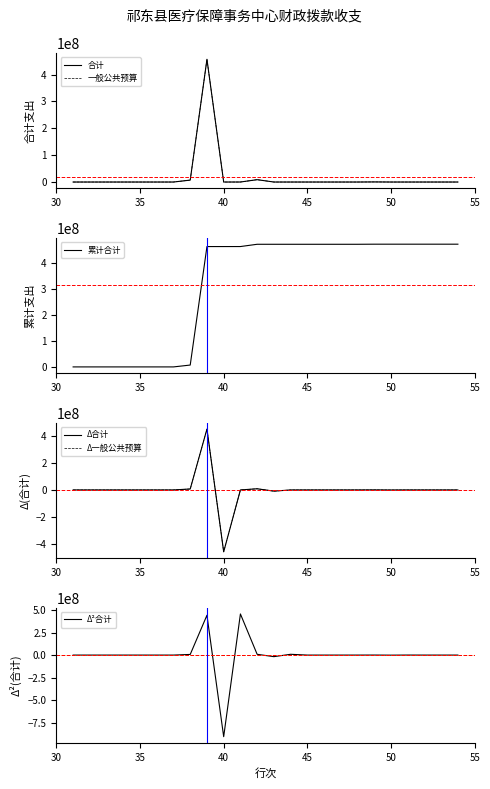

How many values in Δ合计 are above zero?

5